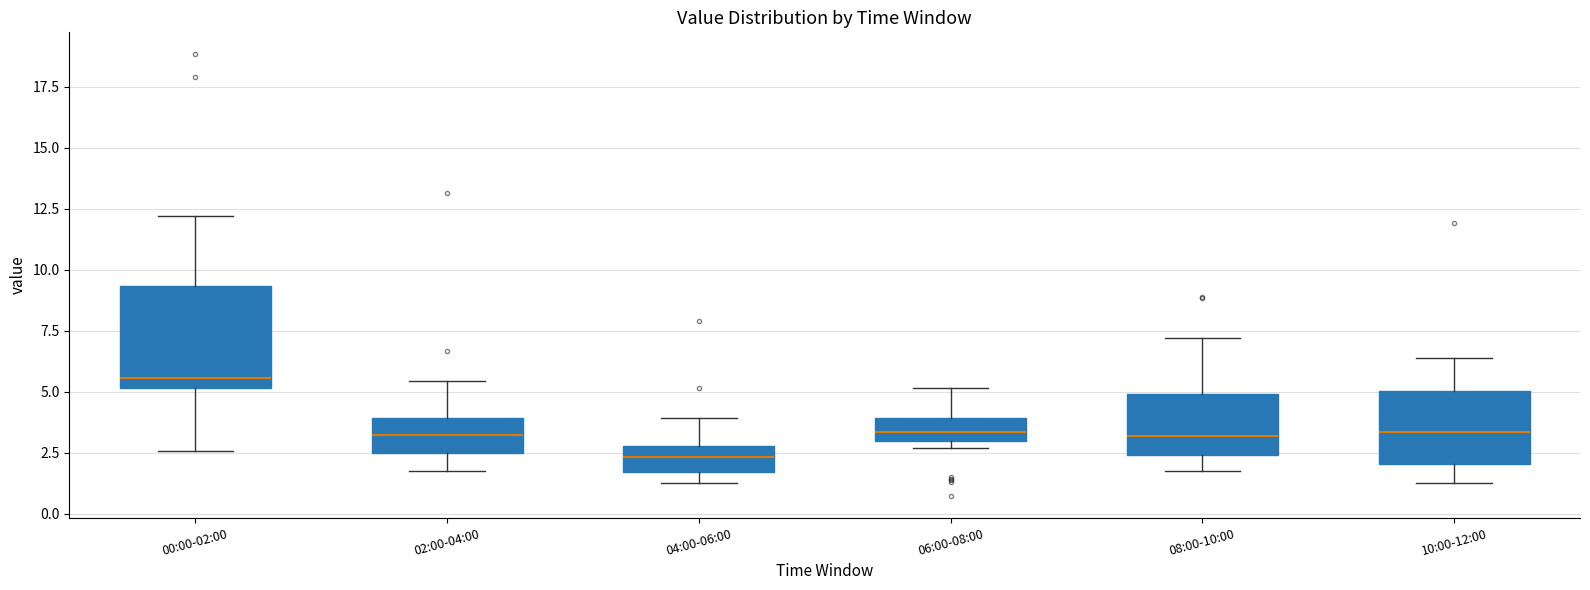

Where is the lower edge of the box for 08:00-10:00 on the y-axis? The values are not printed on the chart, so give them approximately, as read against the axis.

2.5